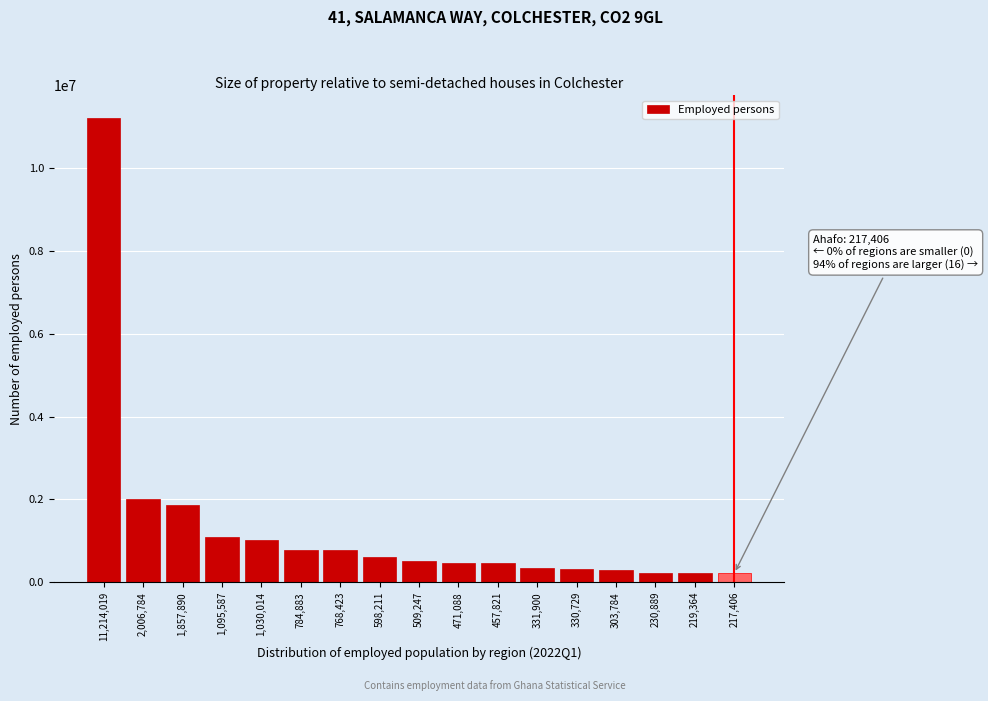

What is the average value?

1319296